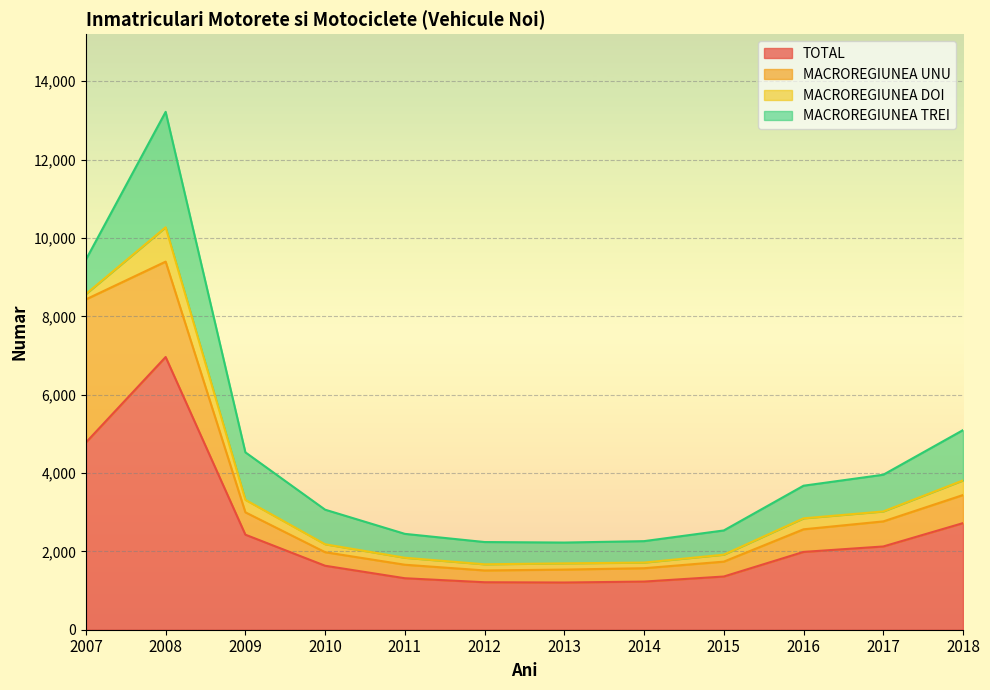

Is it true that MACROREGIUNEA DOI equals 202 at 2010?

True